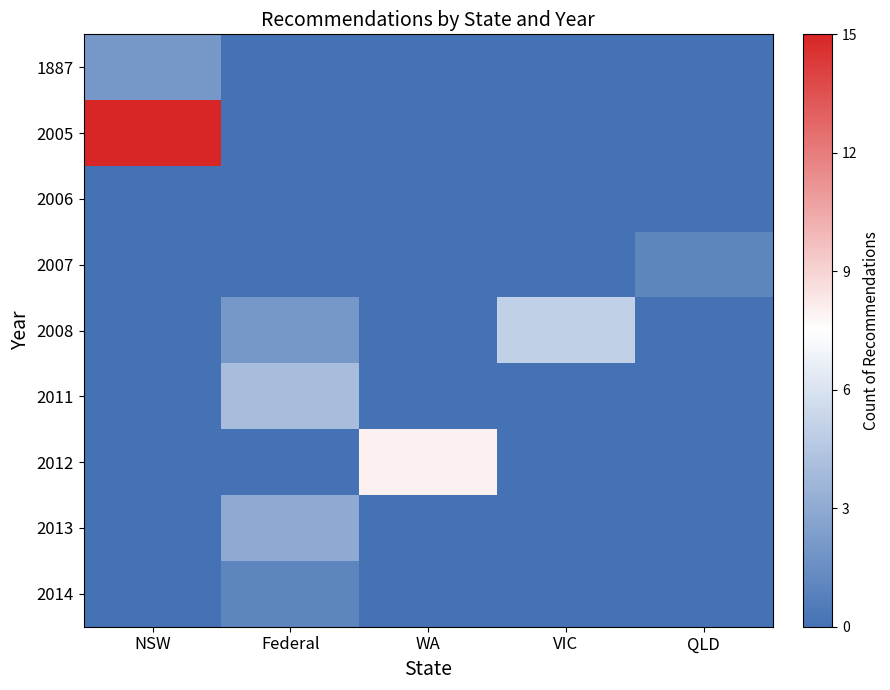

What is the difference between the maximum and minimum values in the 2011 series?

4